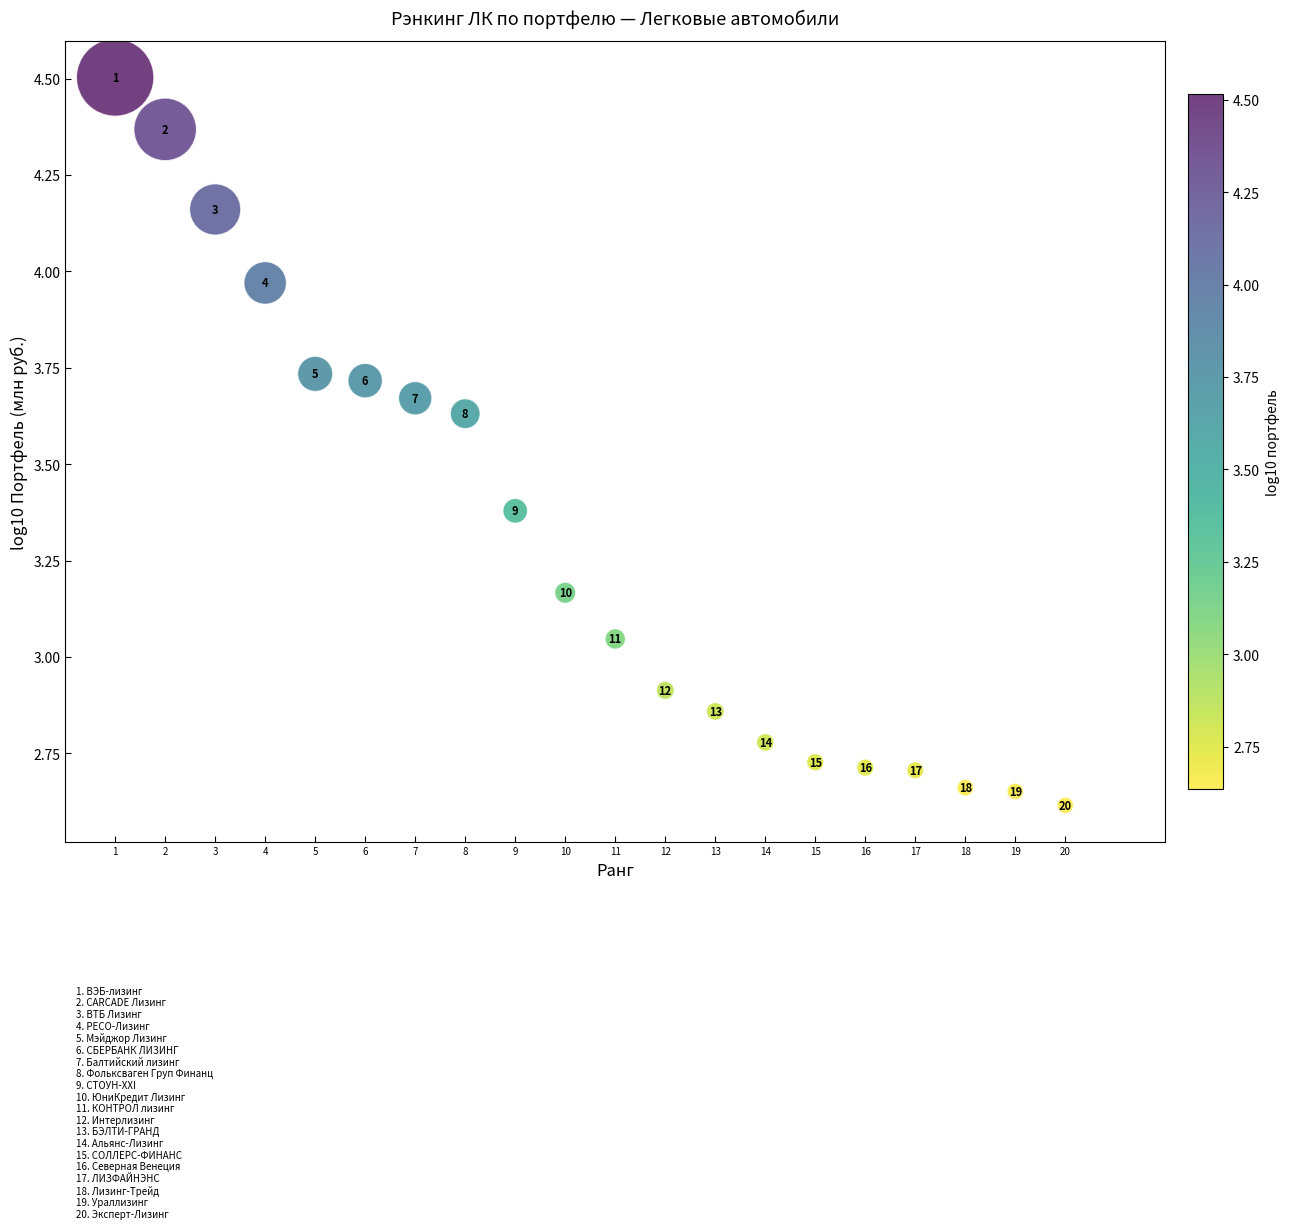

What is the range of X values (max minus min)?

19.0